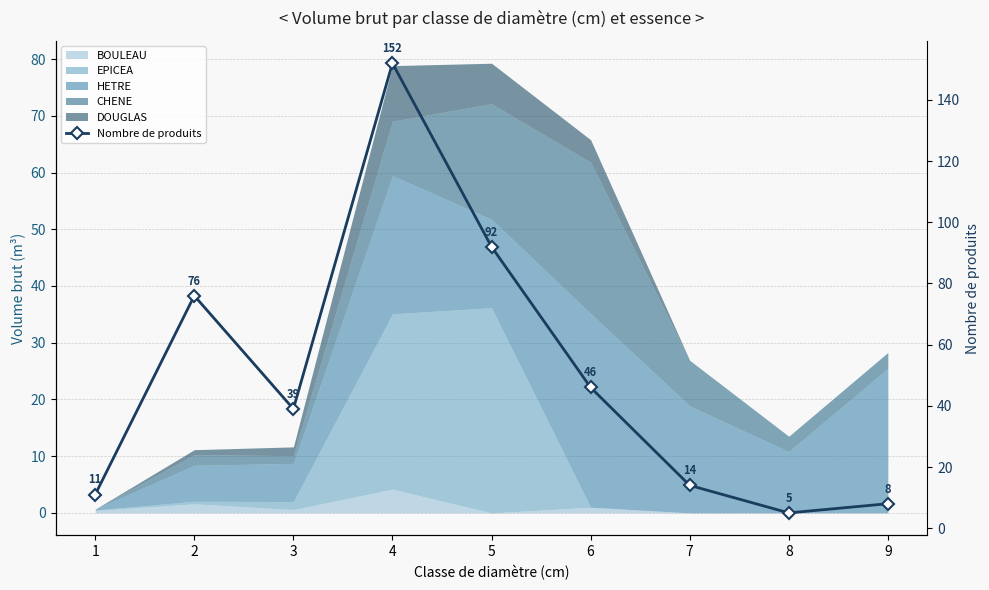

List the labels in order of value, smallest first.

8, 9, 1, 7, 3, 6, 2, 5, 4